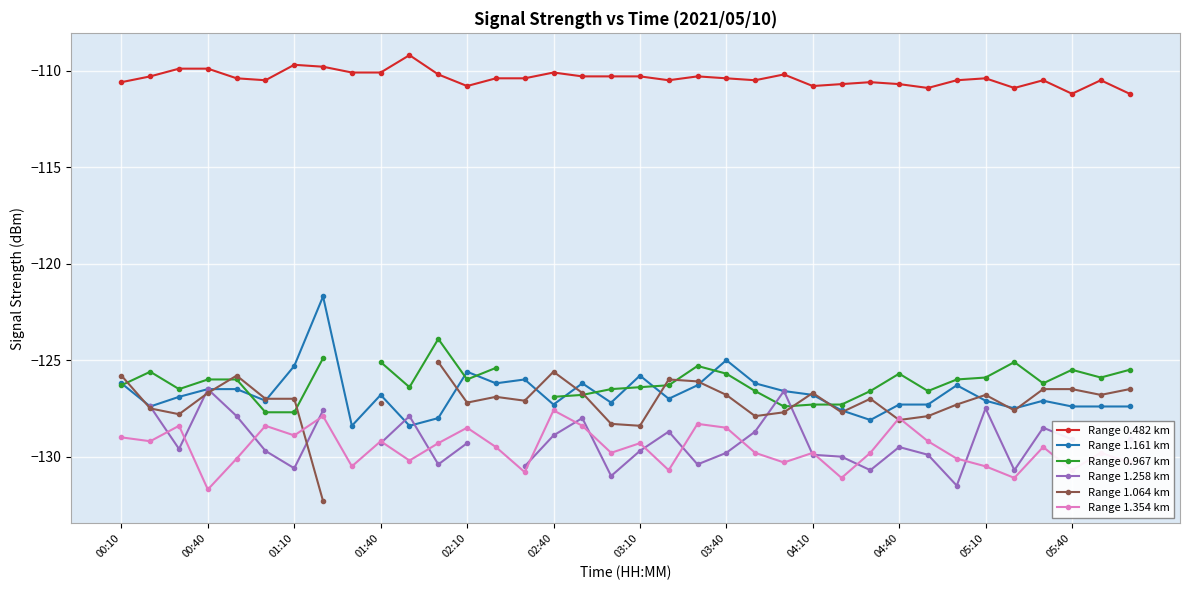

Which series ends up on top after the final intersection of Range 1.258 km and Range 0.967 km?

Range 0.967 km